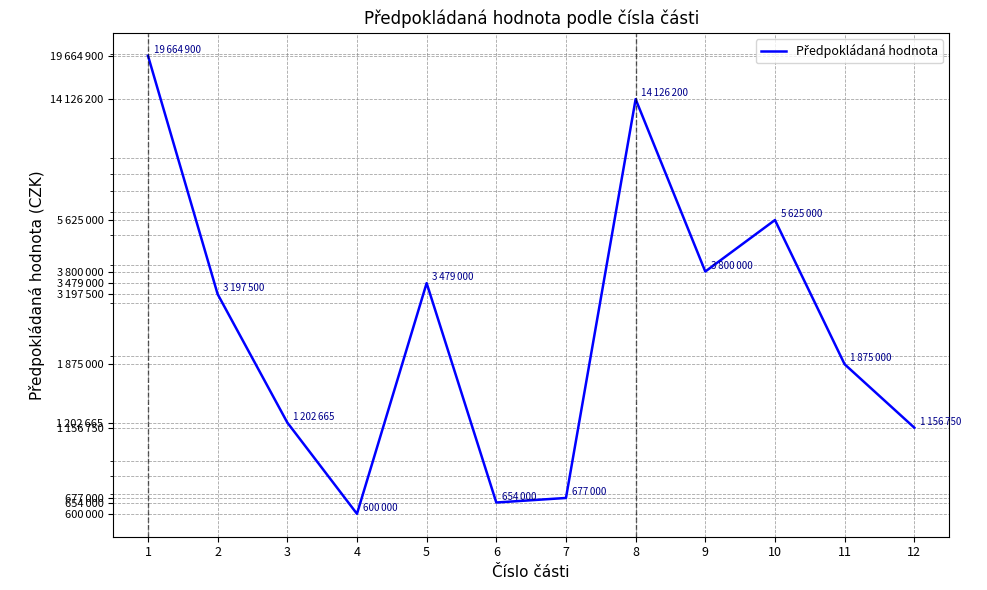

What is the value of the 7th point from the left?

677000